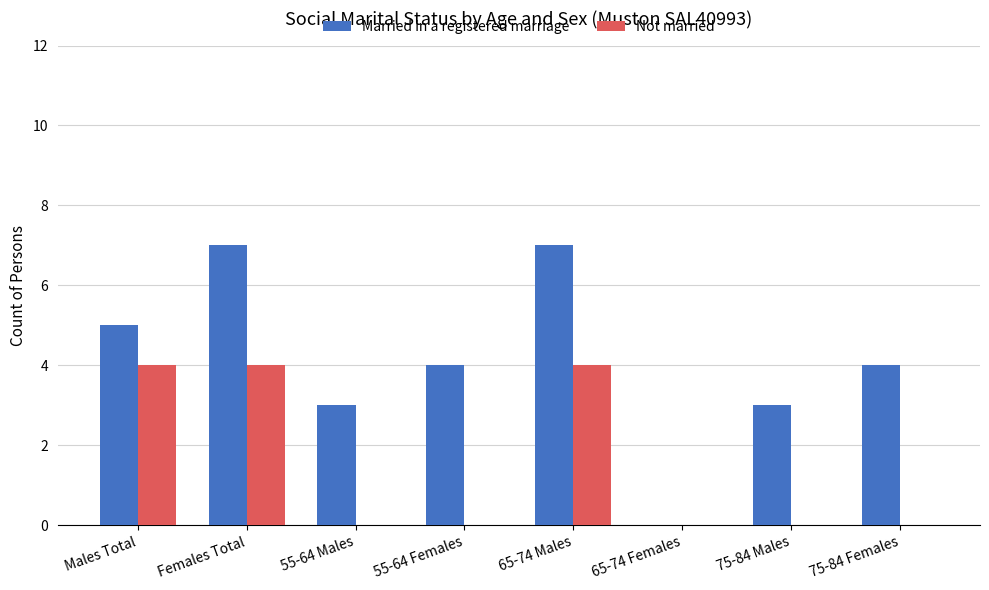

Does the chart contain stacked bars?

No